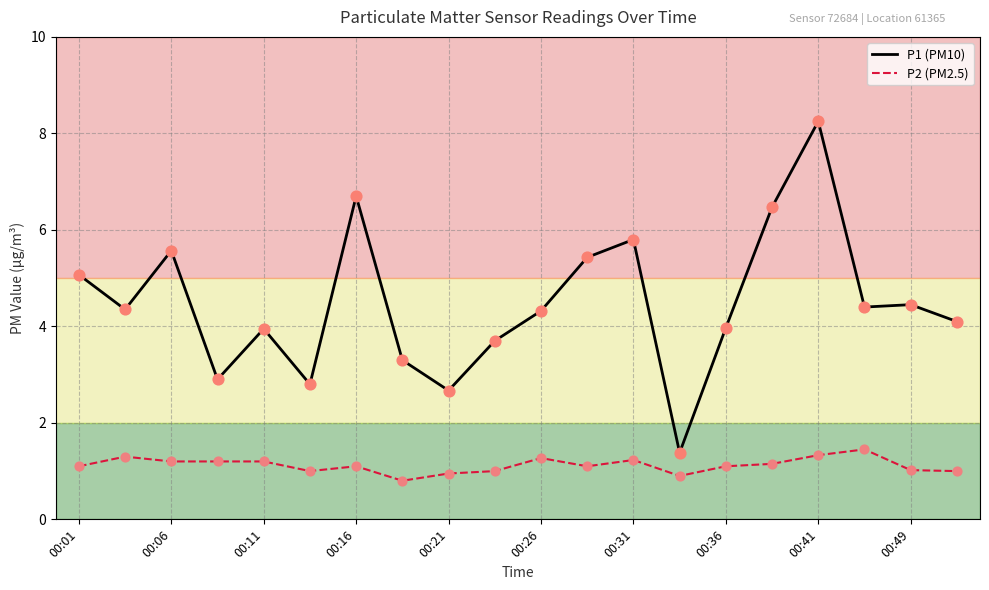

Which series has the widest spread of values?

P1 (PM10)